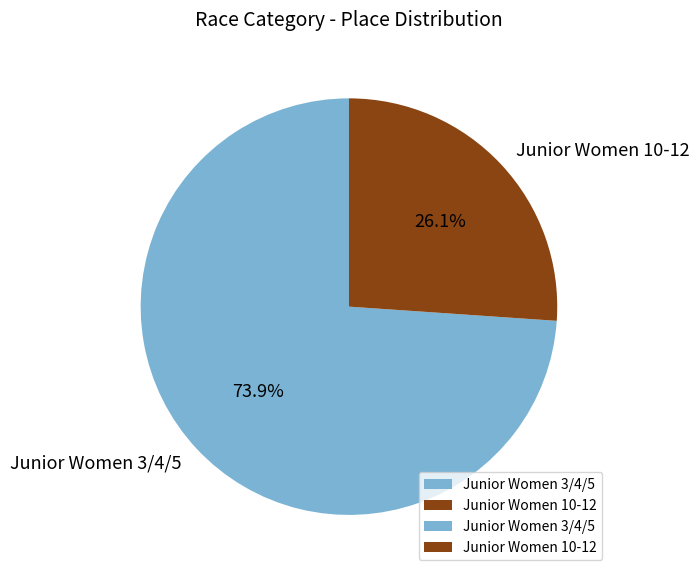

To the nearest percent, what portion does Junior Women 3/4/5 represent?

74%